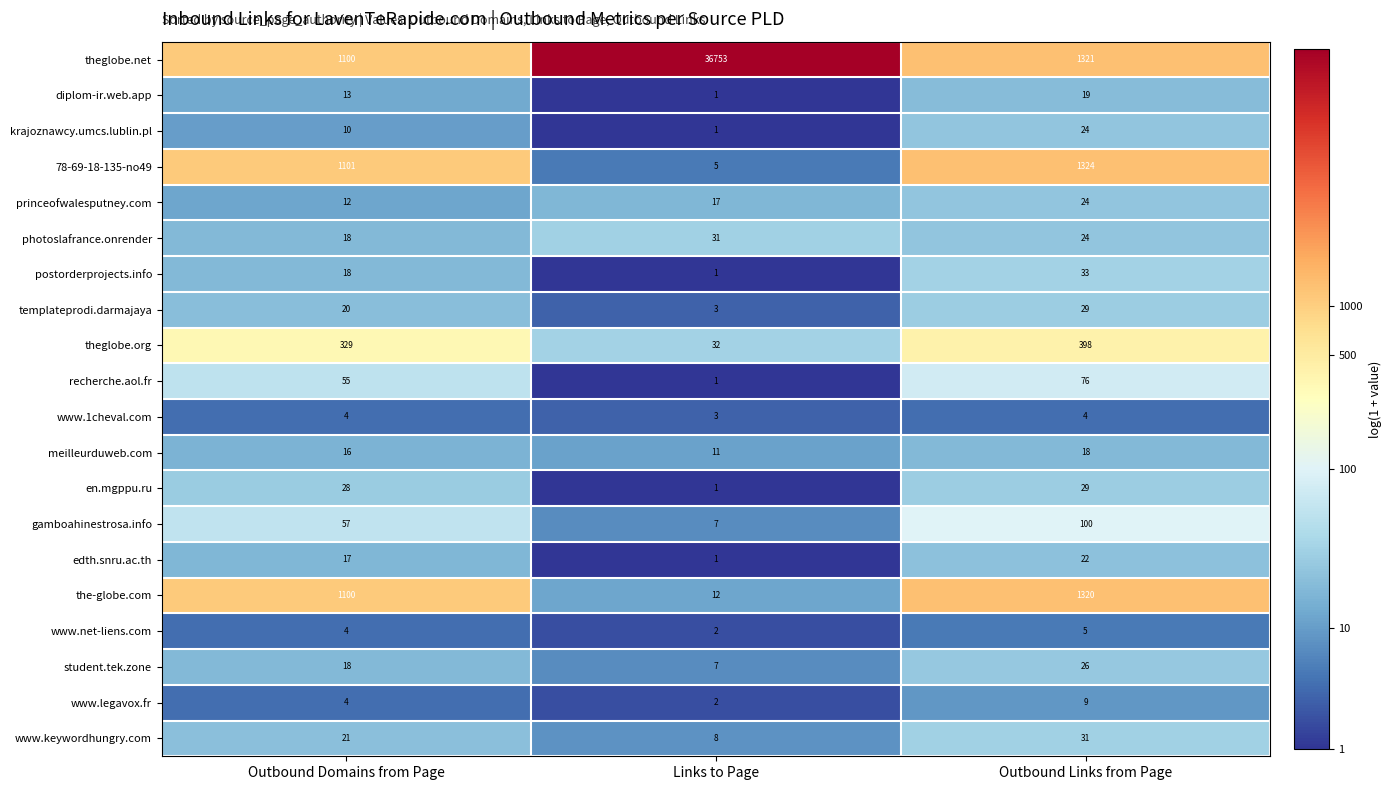

True or false: www.1cheval.com has a value of 3 at Links to Page.

True